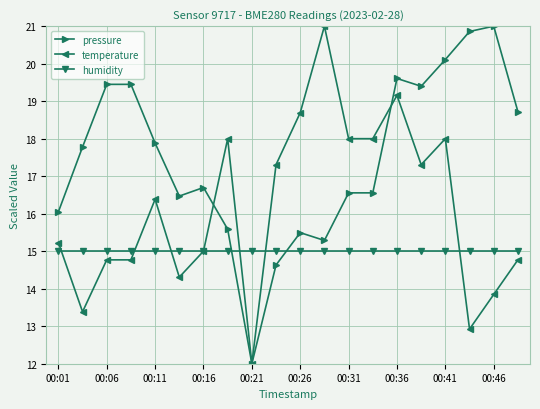

True or false: pressure has more than 0 points higher than both neighbors.

True